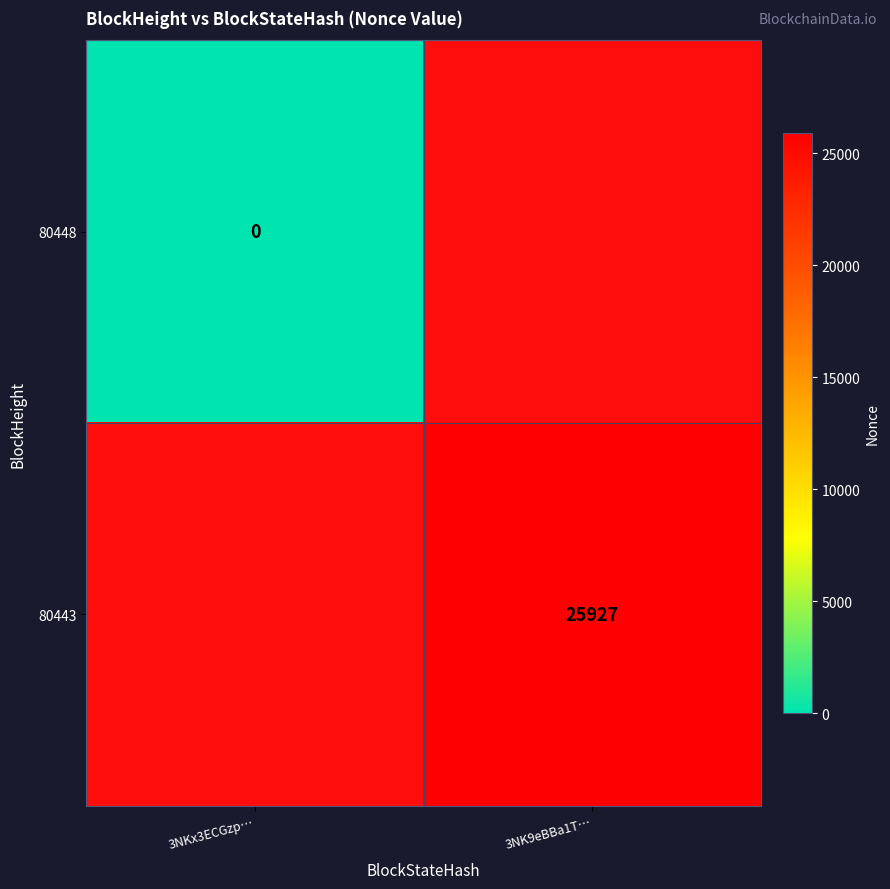

At which category does the chart reach its minimum across all series?

3NKx3ECGzp…